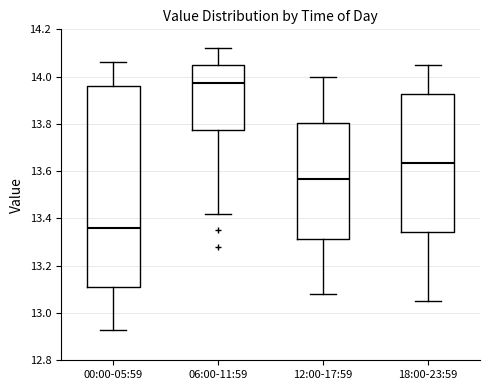

Comparing the boxes themselves (not the whiskers), which one is the tallest?

00:00-05:59